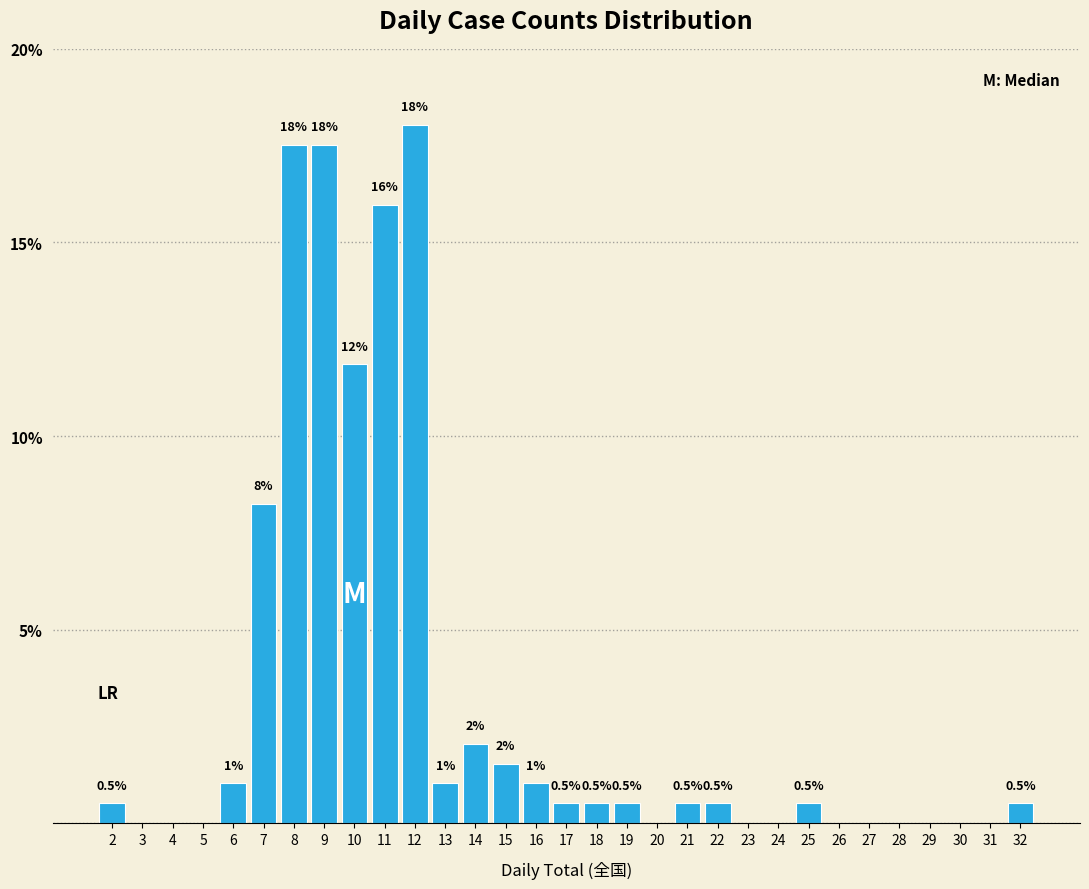

Which has a higher value, 6 or 21?

6